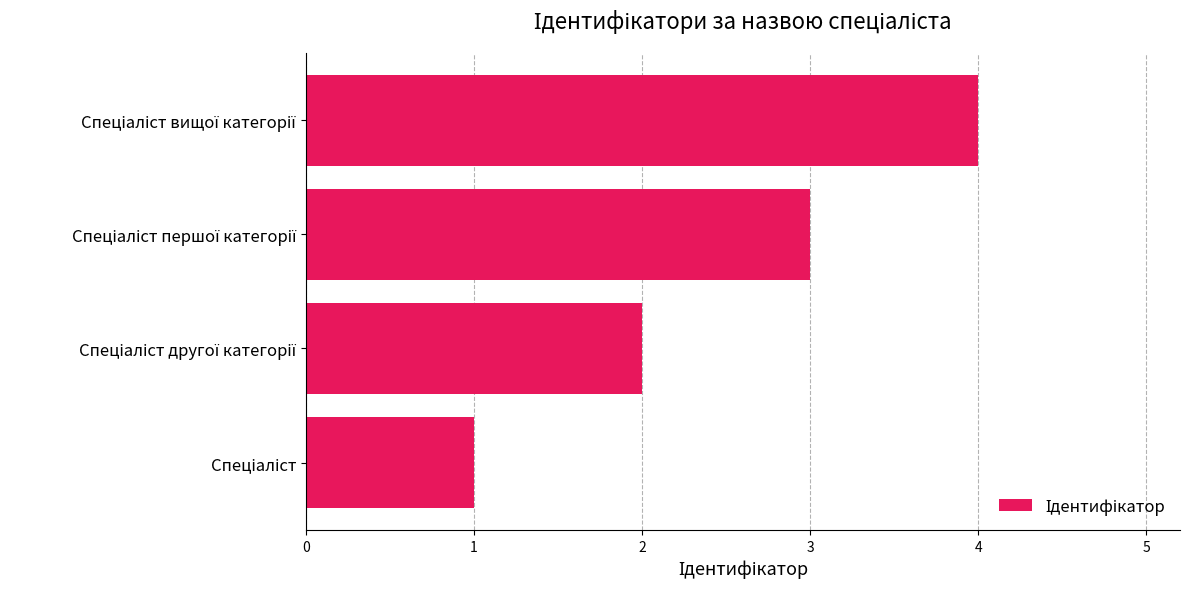

What is the difference between the maximum and minimum values?

3